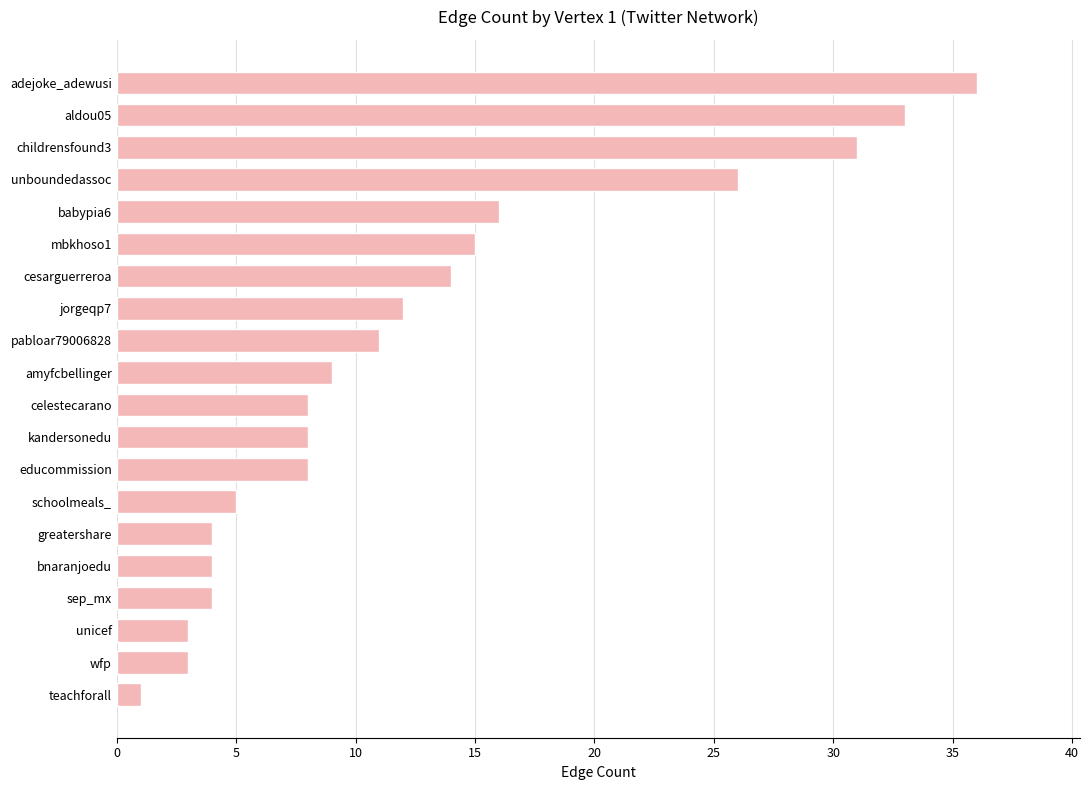

How many data points are less than 9?

10